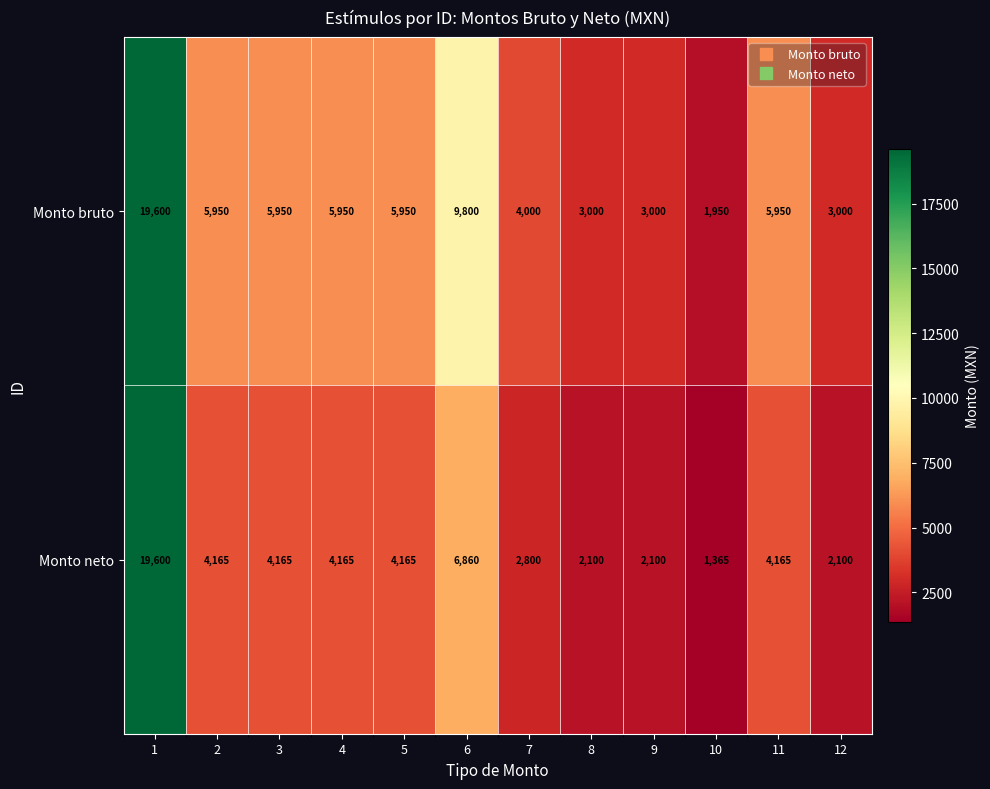

Which series has the widest spread of values?

Monto neto